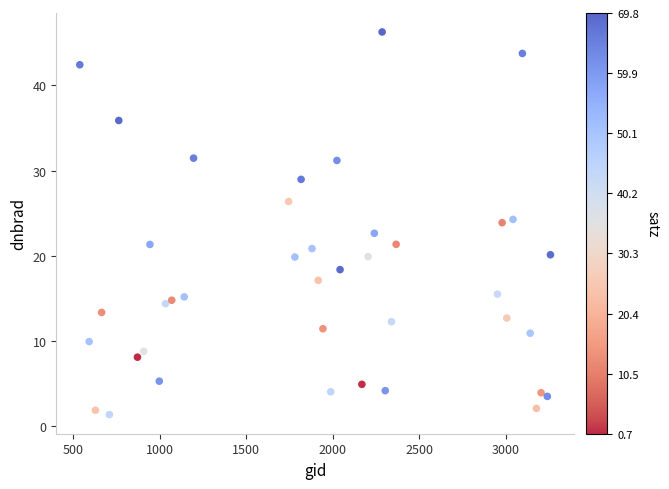

What is the range of X values (max minus min)?

2718.0